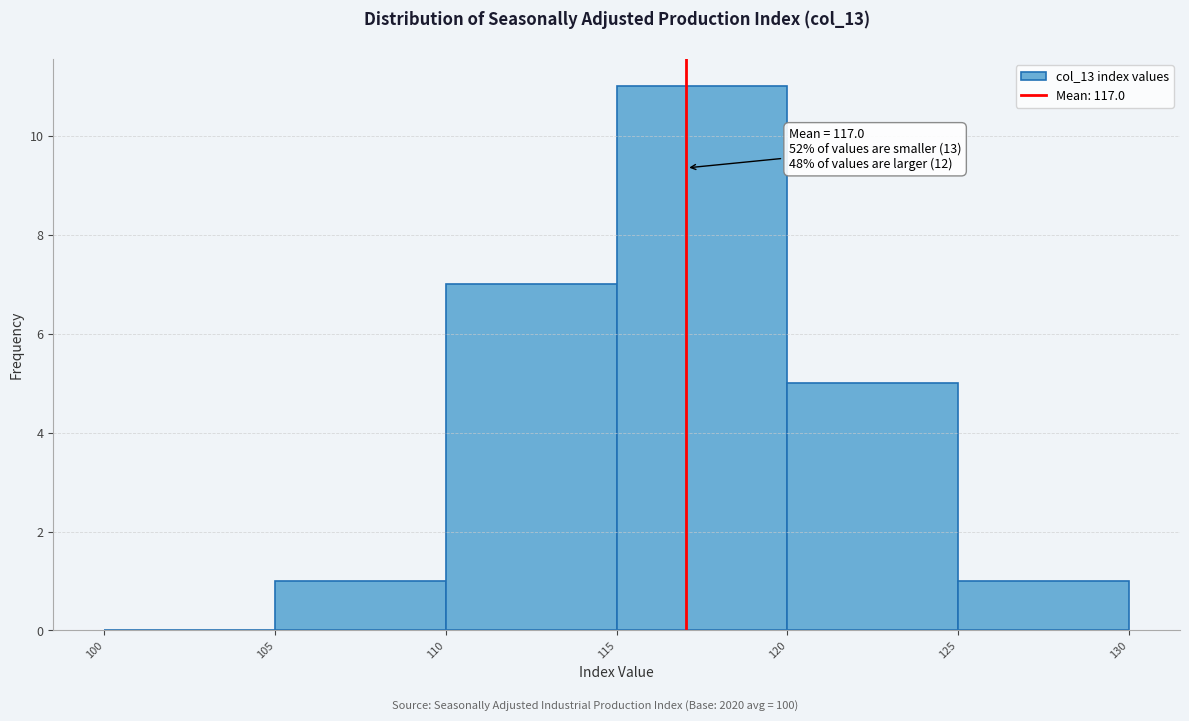

Which range on the x-axis has the tallest bar?

115 to 120